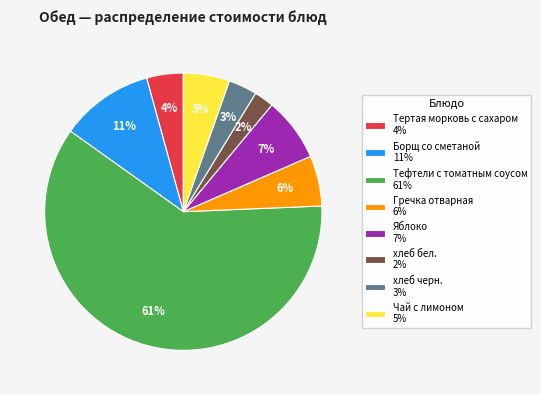

Which slice represents more than half of the pie?

Тефтели с томатным соусом